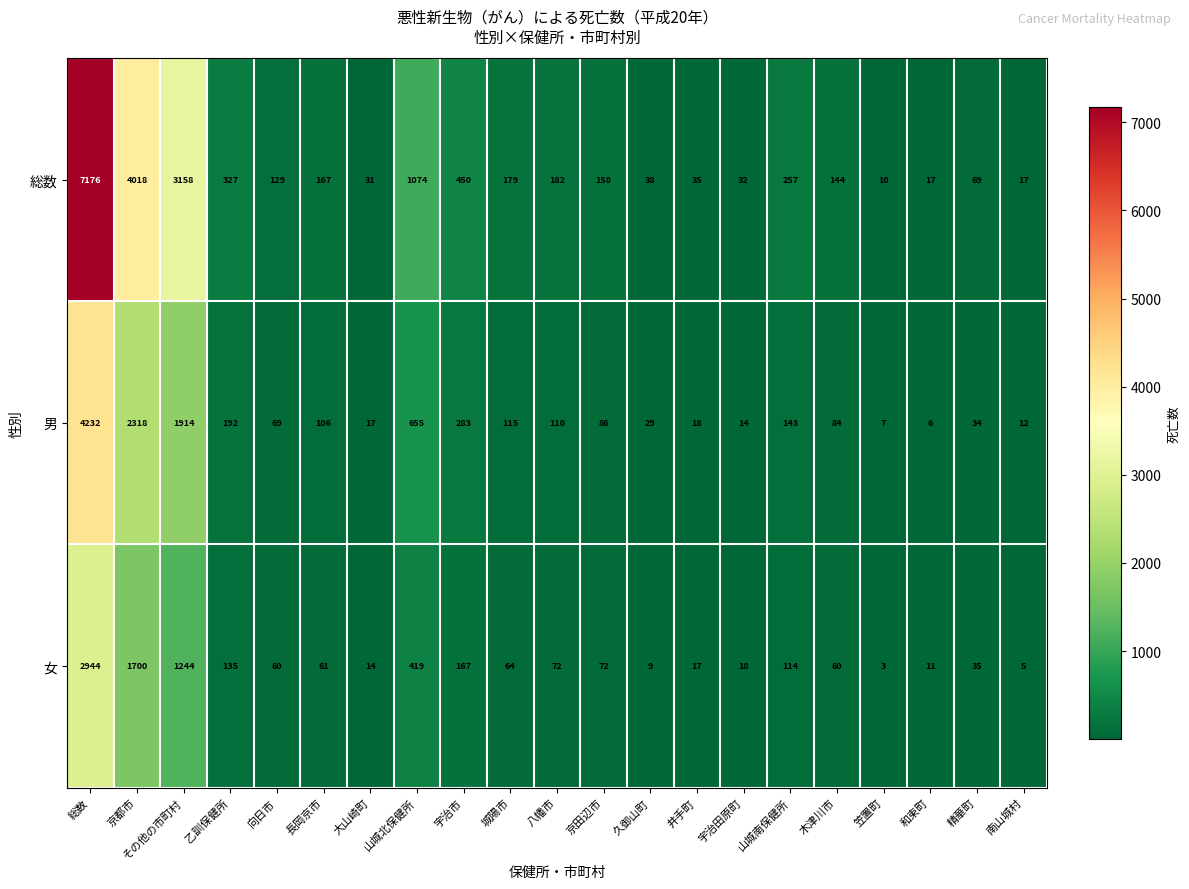

What is the sum of the 女 values at 山城北保健所 and その他の市町村?

1663